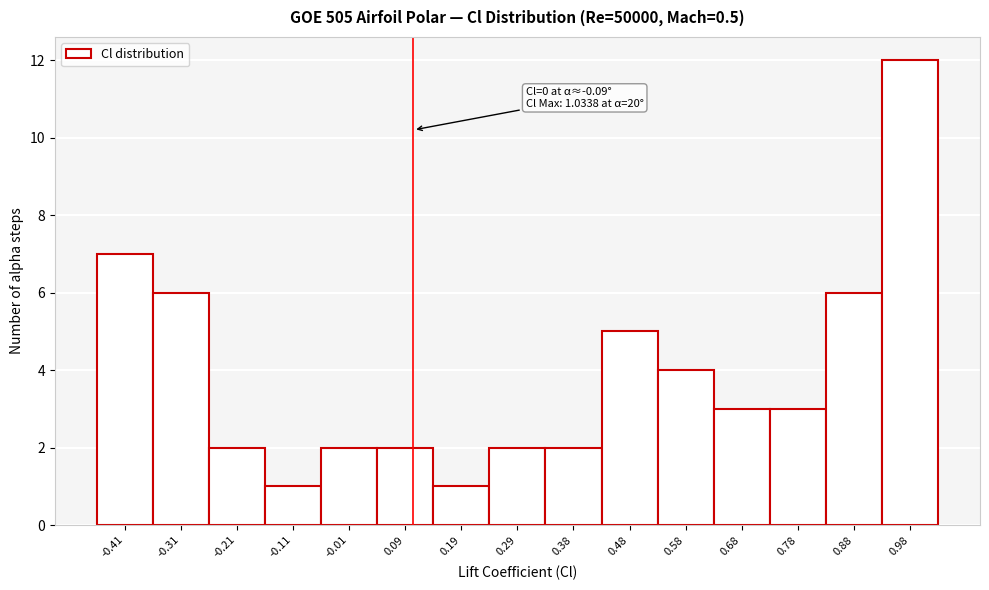

Which range on the x-axis has the tallest bar?

0.93 to 1.03